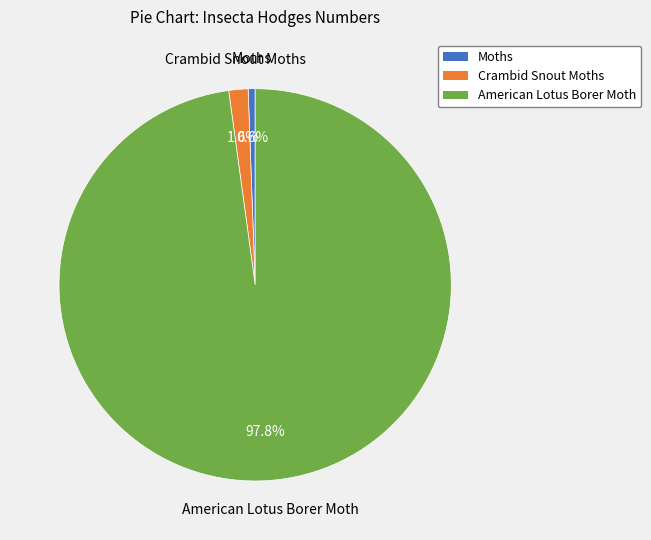

Which slice is the smallest?

Moths